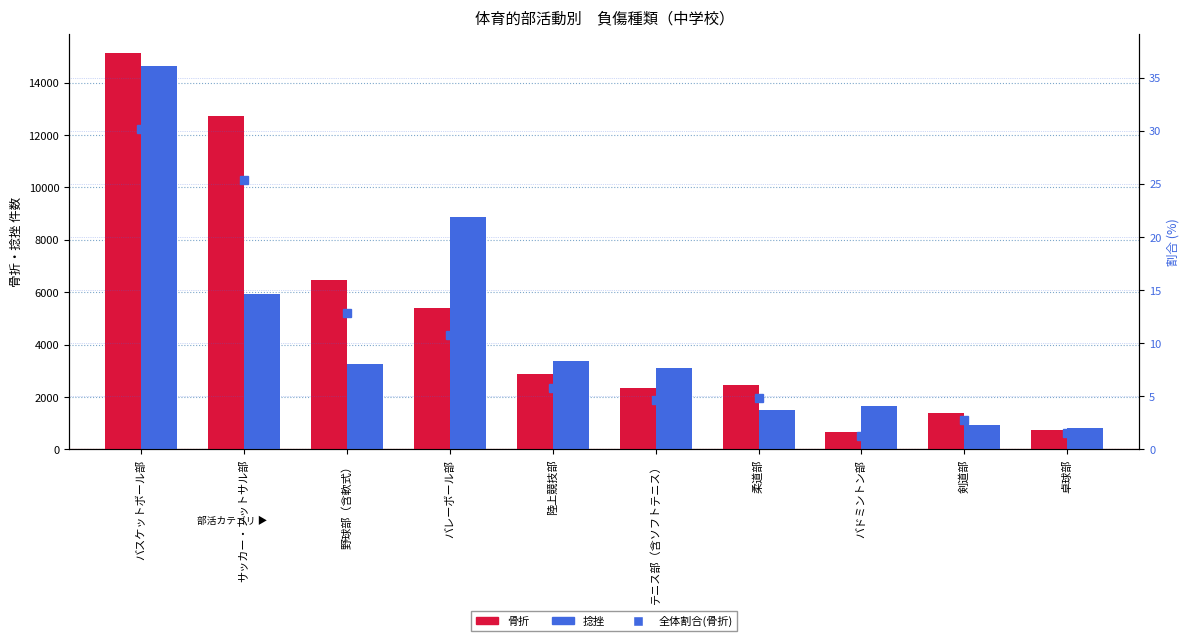

What position from the left is バスケットボール部?

1